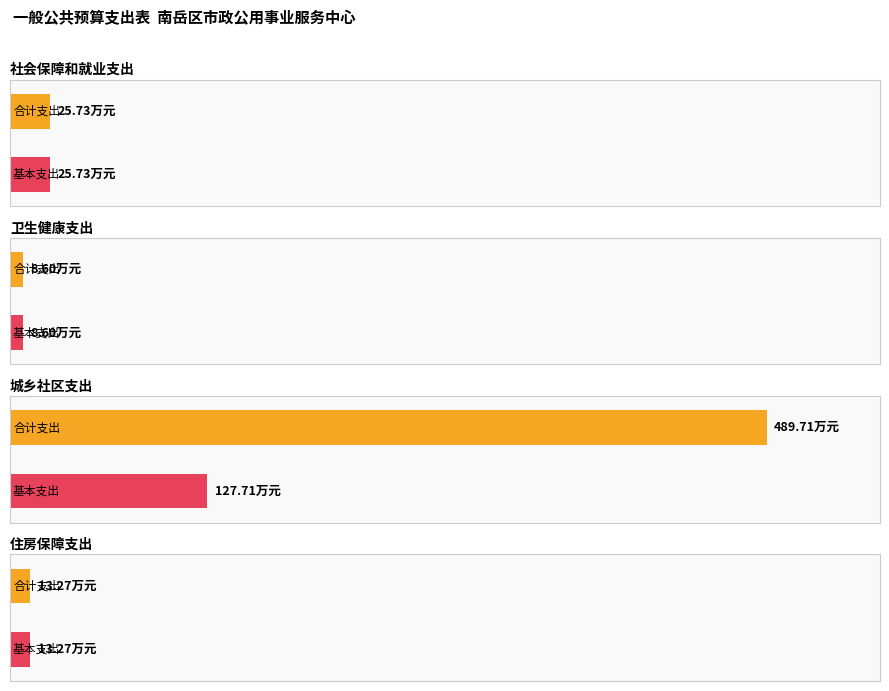

What is the label of the 2nd bar from the right?

城乡社区支出